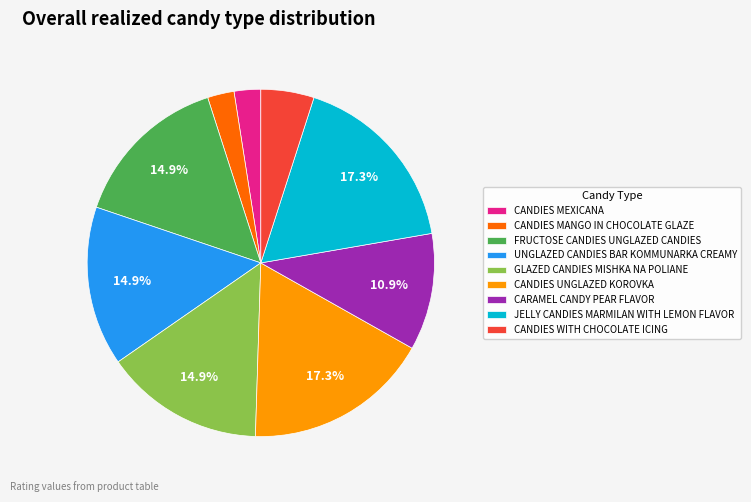

Which has a higher value, CANDIES WITH CHOCOLATE ICING or FRUCTOSE CANDIES UNGLAZED CANDIES?

FRUCTOSE CANDIES UNGLAZED CANDIES